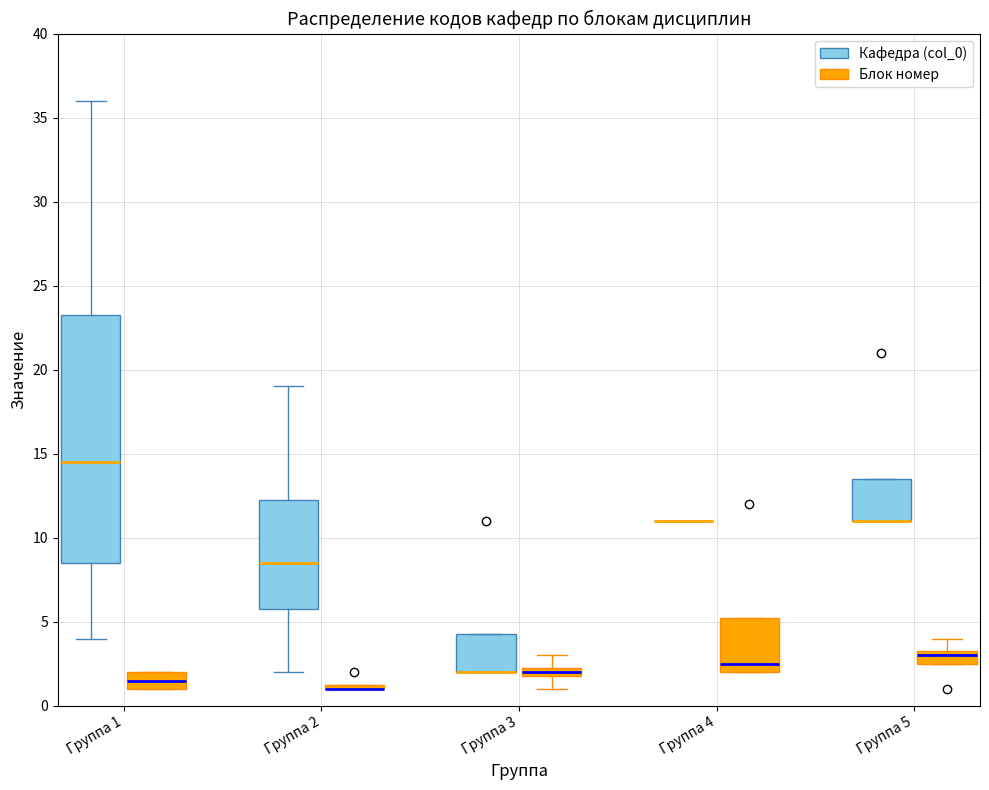

Which box is the tallest, from its lower edge to its upper edge?

Группа 1 (Кафедра (col_0))